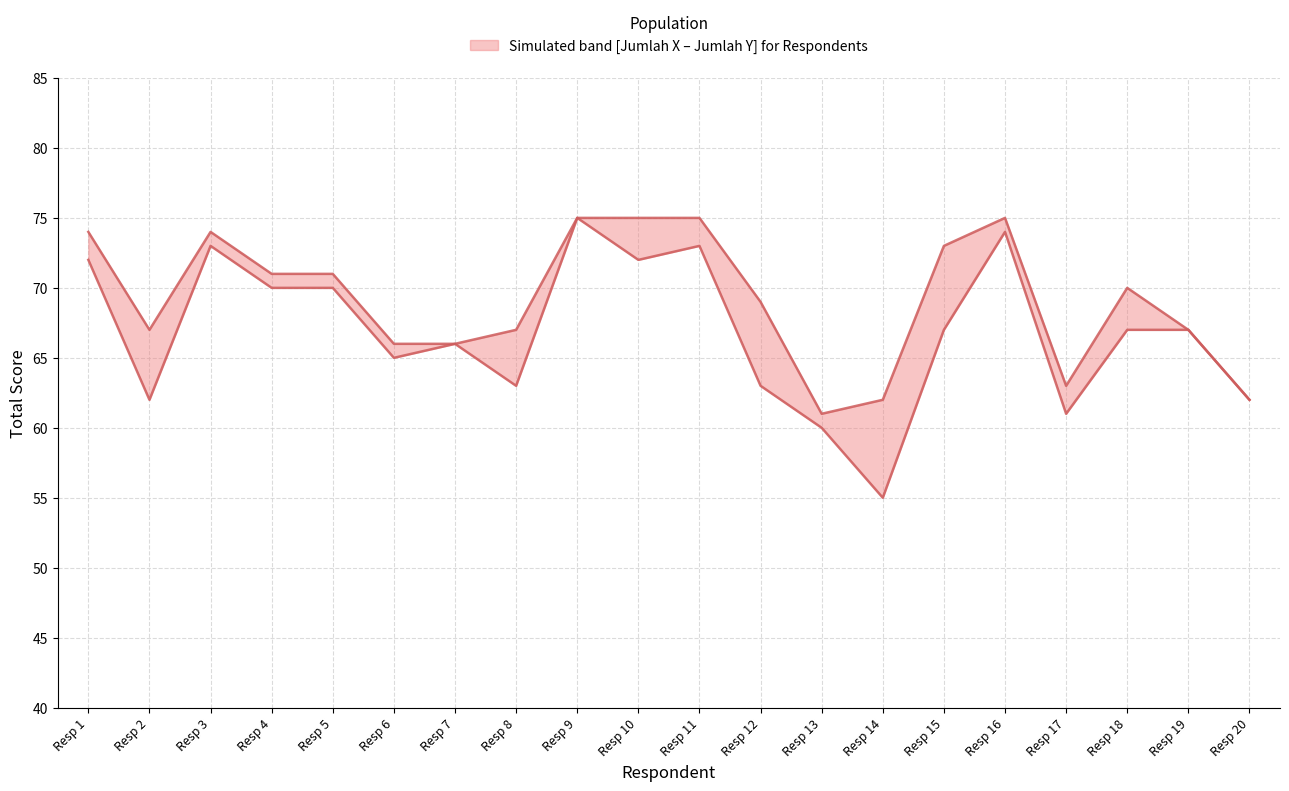

Which series changed the most between Resp 1 and Resp 20?

Jumlah X